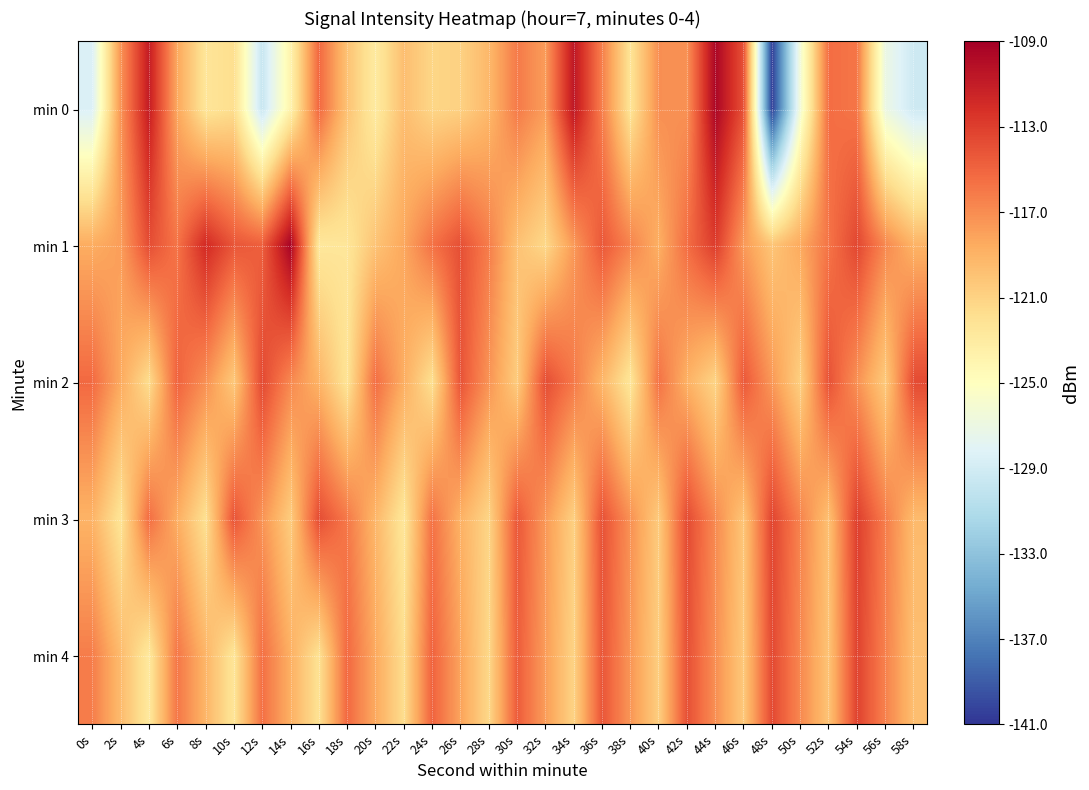

Reading left to right, list all the values displayed in this chart.

min 0: 0s=-128.5	2s=-117.4	4s=-111.0	6s=-118.3	8s=-122.4	10s=-121.8	12s=-129.7	14s=-123.9	16s=-115.2	18s=-119.9	20s=-122.9	22s=-119.7	24s=-121.2	26s=-120.9	28s=-119.3	30s=-116.1	32s=-117.8	34s=-110.6	36s=-116.3	38s=-122.3	40s=-117.1	42s=-117.3	44s=-109.5	46s=-114.0	48s=-140.5	50s=-126.3	52s=-115.4	54s=-115.9	56s=-127.0	58s=-129.3
min 1: 0s=-118.6	2s=-117.9	4s=-113.8	6s=-115.8	8s=-111.9	10s=-114.2	12s=-114.7	14s=-109.3	16s=-122.6	18s=-122.4	20s=-120.0	22s=-118.3	24s=-115.7	26s=-113.9	28s=-116.2	30s=-119.9	32s=-121.3	34s=-117.7	36s=-114.3	38s=-116.5	40s=-118.8	42s=-115.4	44s=-112.9	46s=-117.7	48s=-120.1	50s=-118.5	52s=-115.8	54s=-113.5	56s=-116.8	58s=-119.0
min 2: 0s=-115.2	2s=-118.5	4s=-121.7	6s=-114.9	8s=-117.1	10s=-120.3	12s=-113.6	14s=-116.8	16s=-119.0	18s=-122.2	20s=-115.5	22s=-118.7	24s=-121.9	26s=-114.1	28s=-117.3	30s=-120.6	32s=-113.8	34s=-116.0	36s=-119.2	38s=-122.5	40s=-115.7	42s=-118.9	44s=-121.1	46s=-114.3	48s=-117.6	50s=-120.8	52s=-114.0	54s=-117.2	56s=-120.5	58s=-113.7
min 3: 0s=-119.0	2s=-122.2	4s=-115.5	6s=-118.7	8s=-121.9	10s=-114.1	12s=-117.3	14s=-120.6	16s=-113.8	18s=-116.0	20s=-119.2	22s=-122.5	24s=-115.7	26s=-118.9	28s=-121.1	30s=-114.3	32s=-117.6	34s=-120.8	36s=-114.0	38s=-117.2	40s=-120.5	42s=-113.7	44s=-116.9	46s=-120.1	48s=-113.3	50s=-116.6	52s=-119.8	54s=-113.0	56s=-116.2	58s=-119.5
min 4: 0s=-116.2	2s=-119.5	4s=-122.7	6s=-115.9	8s=-119.1	10s=-122.3	12s=-115.6	14s=-118.8	16s=-122.0	18s=-115.2	20s=-118.5	22s=-121.7	24s=-114.9	26s=-118.1	28s=-121.3	30s=-114.6	32s=-117.8	34s=-121.0	36s=-114.2	38s=-117.5	40s=-120.7	42s=-113.9	44s=-117.1	46s=-120.3	48s=-113.6	50s=-116.8	52s=-120.0	54s=-113.2	56s=-116.5	58s=-119.7